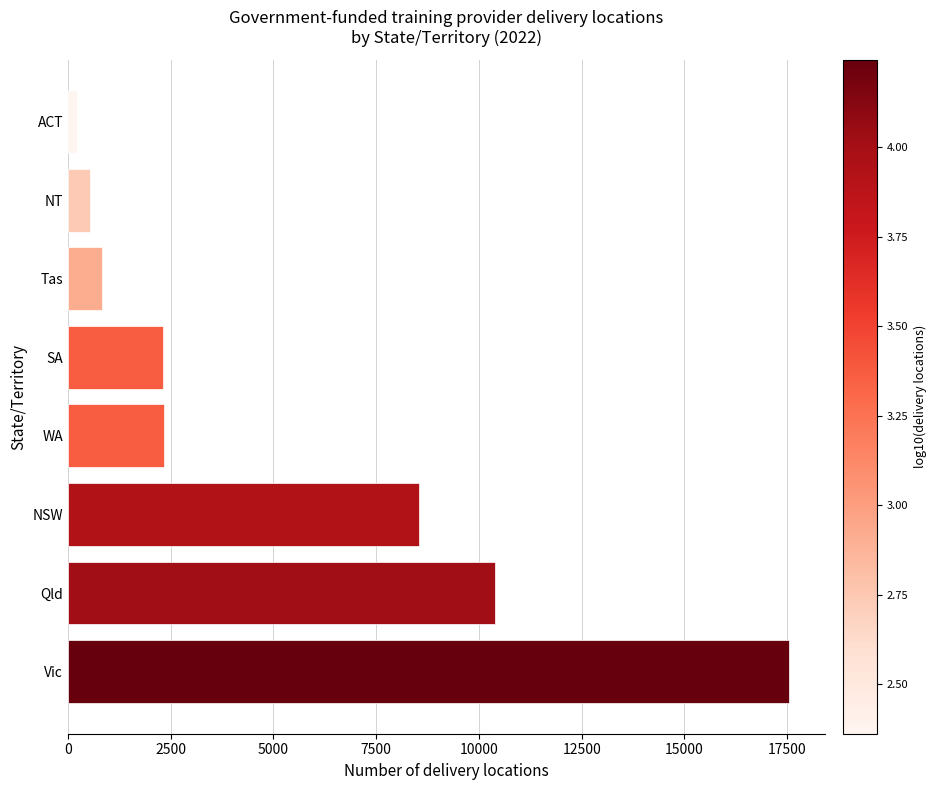

The value at Vic is 24118. True or false?

False